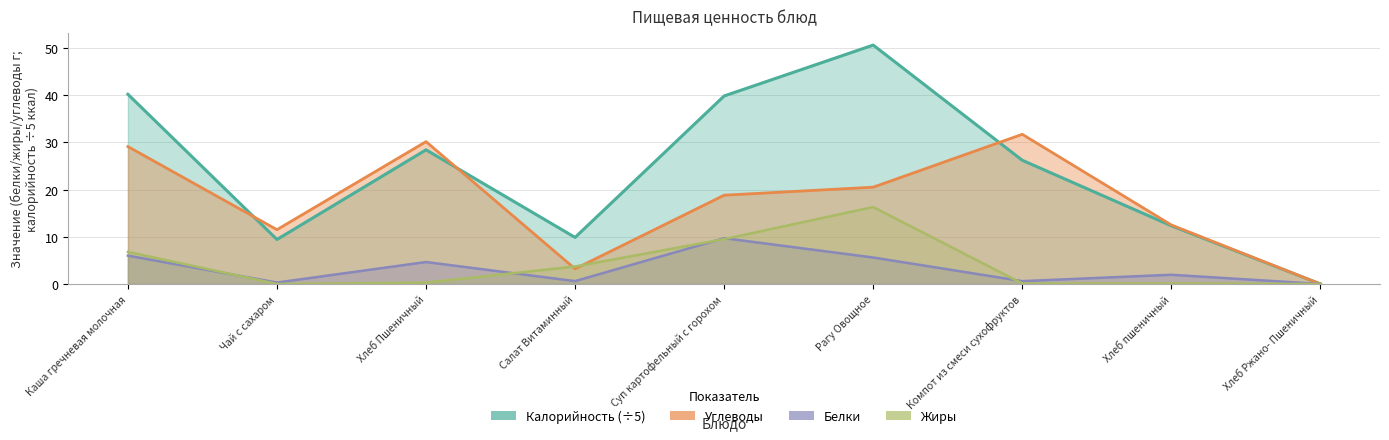

How many data points in Белки are less than 1?

4